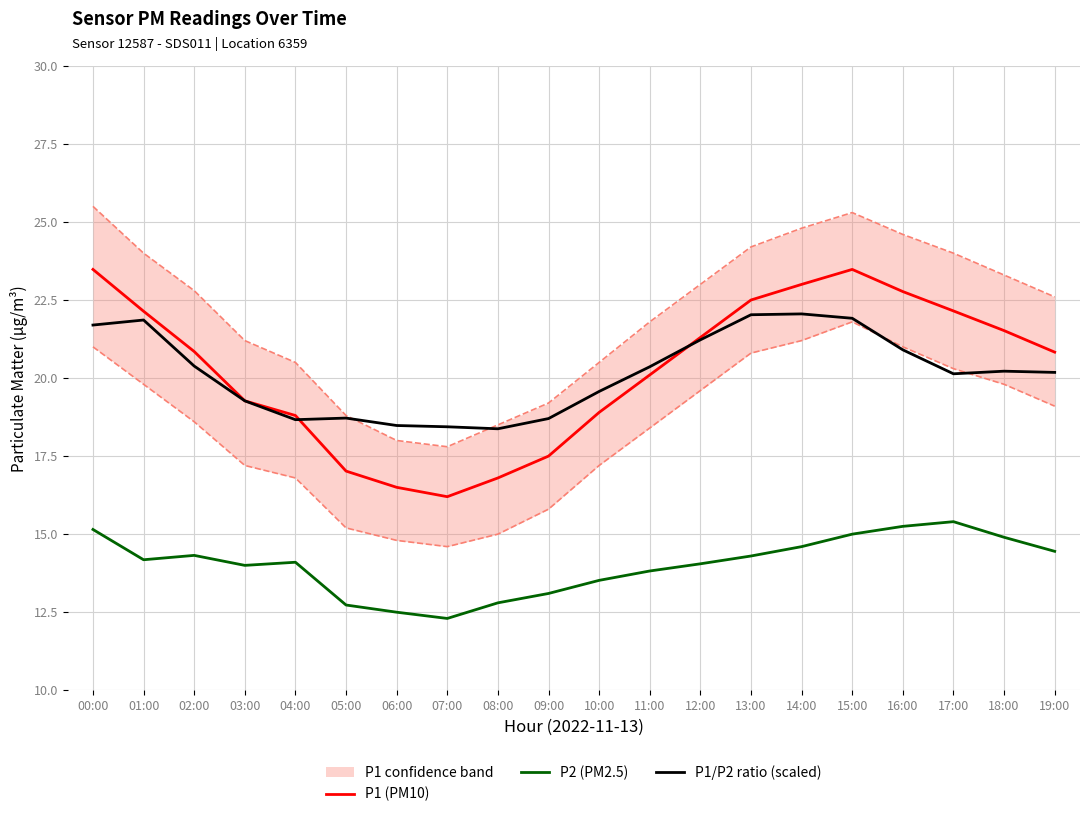

At which label does P1 (PM10) reach its minimum?

07:00